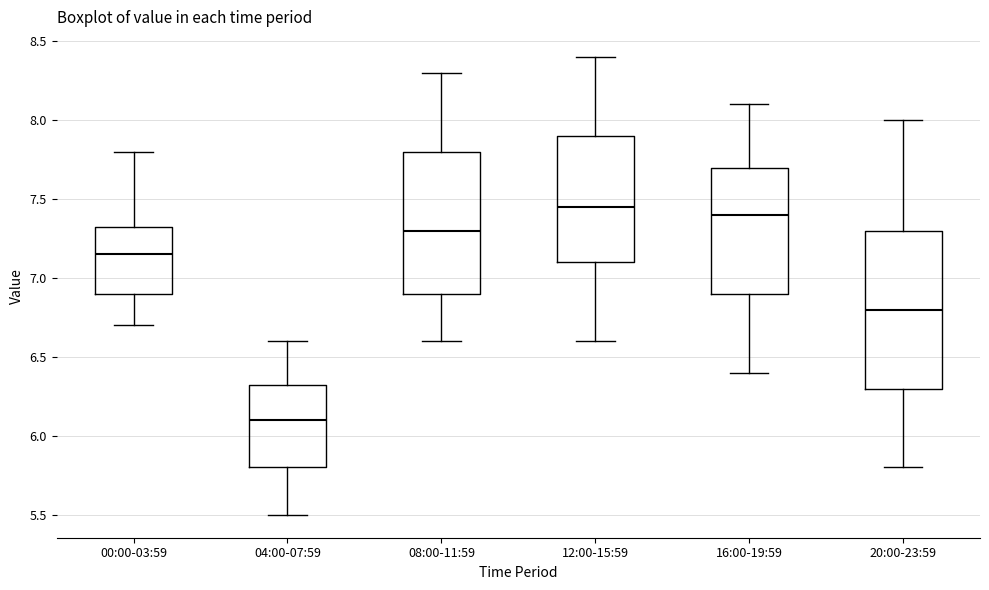

Where is the upper edge of the box for 04:00-07:59 on the y-axis? The values are not printed on the chart, so give them approximately, as read against the axis.

6.35